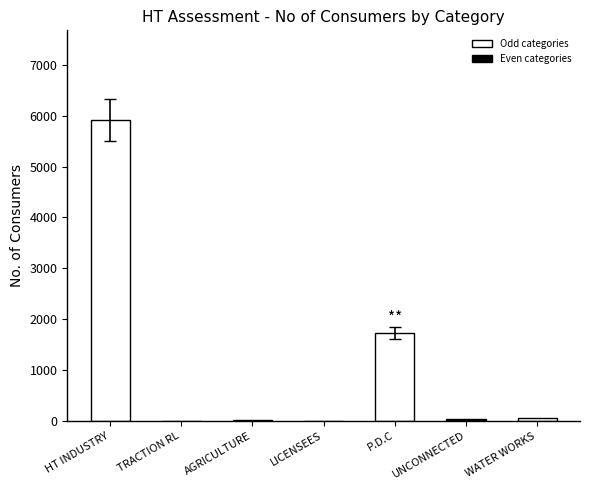

What is the difference between the values at LICENSEES and WATER WORKS?

65